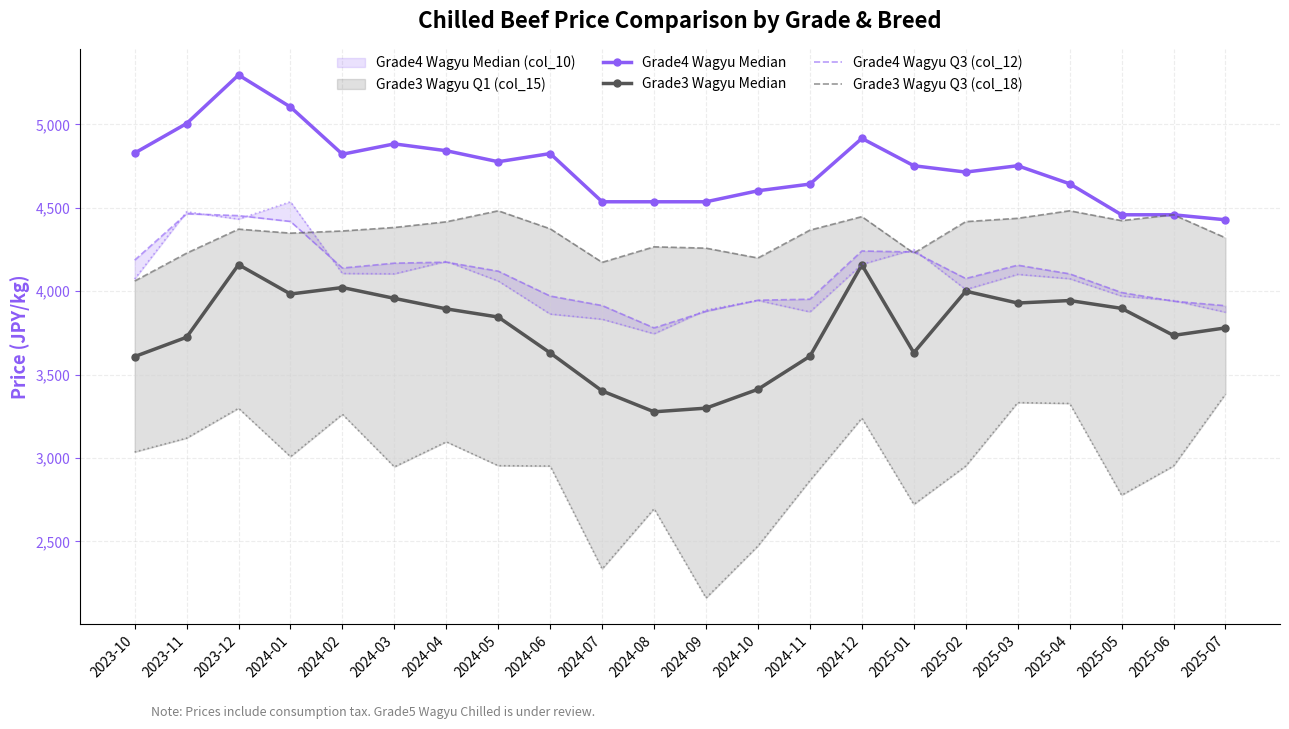

Reading left to right, extract all data points from this chart.

Grade4 Wagyu Median: 2023-10=4828	2023-11=5005	2023-12=5296	2024-01=5104	2024-02=4821	2024-03=4883	2024-04=4842	2024-05=4776	2024-06=4825	2024-07=4536	2024-08=4536	2024-09=4536	2024-10=4602	2024-11=4642	2024-12=4916	2025-01=4752	2025-02=4714	2025-03=4752	2025-04=4644	2025-05=4458	2025-06=4458	2025-07=4428
Grade3 Wagyu Median: 2023-10=3608	2023-11=3724	2023-12=4159	2024-01=3983	2024-02=4022	2024-03=3957	2024-04=3894	2024-05=3845	2024-06=3630	2024-07=3402	2024-08=3277	2024-09=3299	2024-10=3412	2024-11=3610	2024-12=4158	2025-01=3631	2025-02=4000	2025-03=3929	2025-04=3944	2025-05=3897	2025-06=3735	2025-07=3780
Grade4 Wagyu Q3 (col_12): 2023-10=4186	2023-11=4464	2023-12=4453	2024-01=4418	2024-02=4139	2024-03=4168	2024-04=4174	2024-05=4120	2024-06=3971	2024-07=3914	2024-08=3780	2024-09=3879	2024-10=3946	2024-11=3952	2024-12=4241	2025-01=4235	2025-02=4076	2025-03=4156	2025-04=4104	2025-05=3992	2025-06=3940	2025-07=3913
Grade3 Wagyu Q3 (col_18): 2023-10=4061	2023-11=4228	2023-12=4372	2024-01=4348	2024-02=4361	2024-03=4382	2024-04=4416	2024-05=4482	2024-06=4374	2024-07=4173	2024-08=4266	2024-09=4258	2024-10=4199	2024-11=4366	2024-12=4447	2025-01=4228	2025-02=4417	2025-03=4437	2025-04=4482	2025-05=4423	2025-06=4458	2025-07=4320